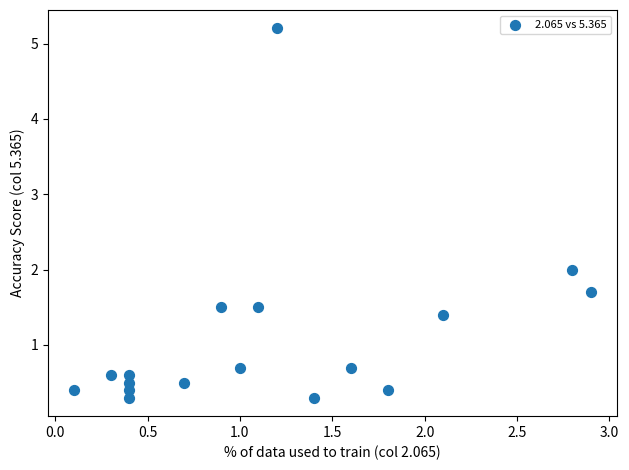

What is the range of X values (max minus min)?

2.8